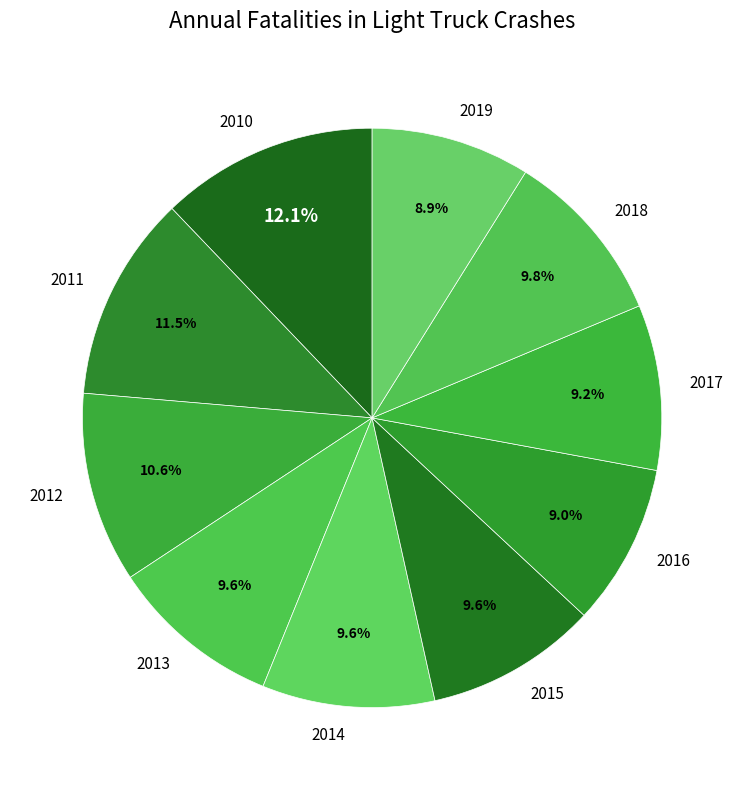

Count the number of slices in the pie.

10